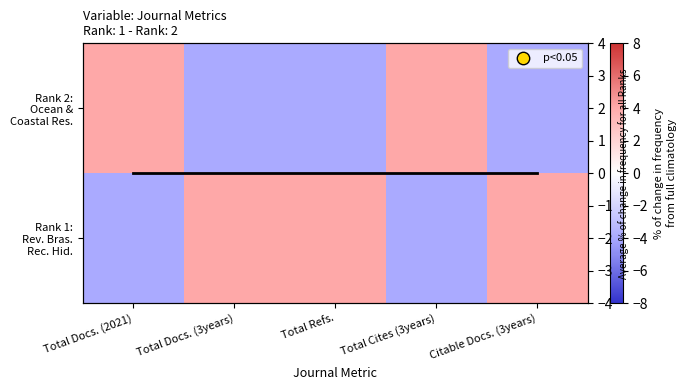

What is the spread (max minus min) of values at Total Cites (3years)?

8